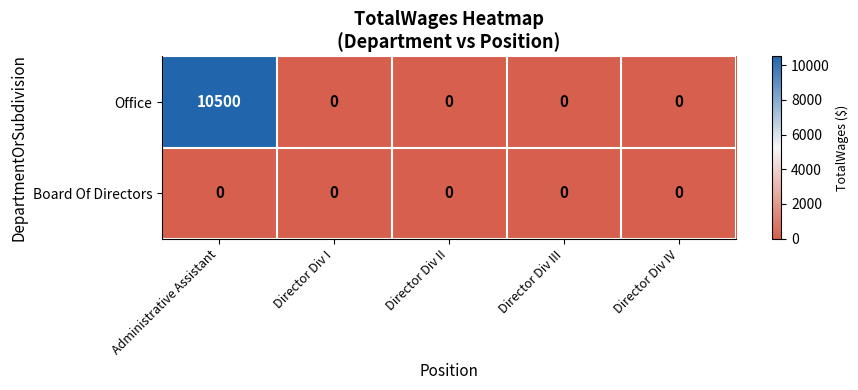

List the series in order of their peak value, highest first.

Office, Board Of Directors